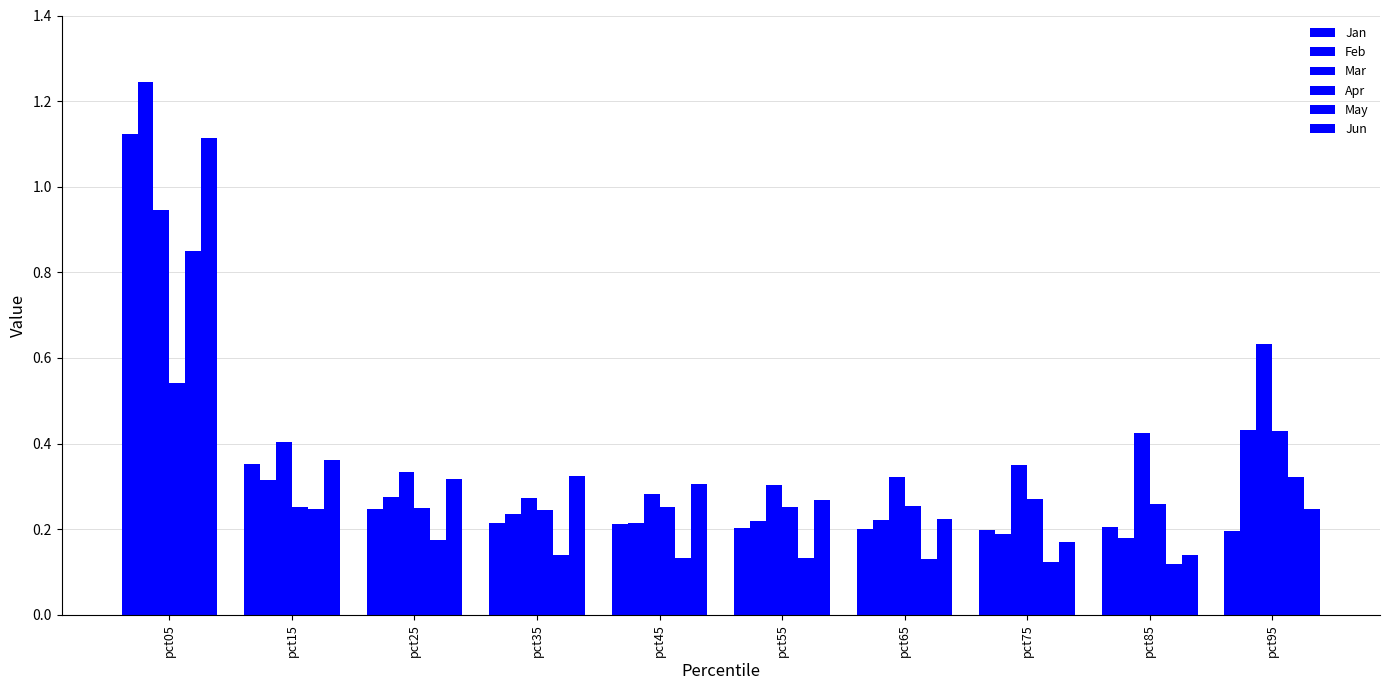

Reading left to right, what are all the values shown in this chart?

Jan: 1.1	0.4	0.2	0.2	0.2	0.2	0.2	0.2	0.2	0.2
Feb: 1.2	0.3	0.3	0.2	0.2	0.2	0.2	0.2	0.2	0.4
Mar: 0.9	0.4	0.3	0.3	0.3	0.3	0.3	0.4	0.4	0.6
Apr: 0.5	0.3	0.2	0.2	0.3	0.3	0.3	0.3	0.3	0.4
May: 0.8	0.2	0.2	0.1	0.1	0.1	0.1	0.1	0.1	0.3
Jun: 1.1	0.4	0.3	0.3	0.3	0.3	0.2	0.2	0.1	0.2